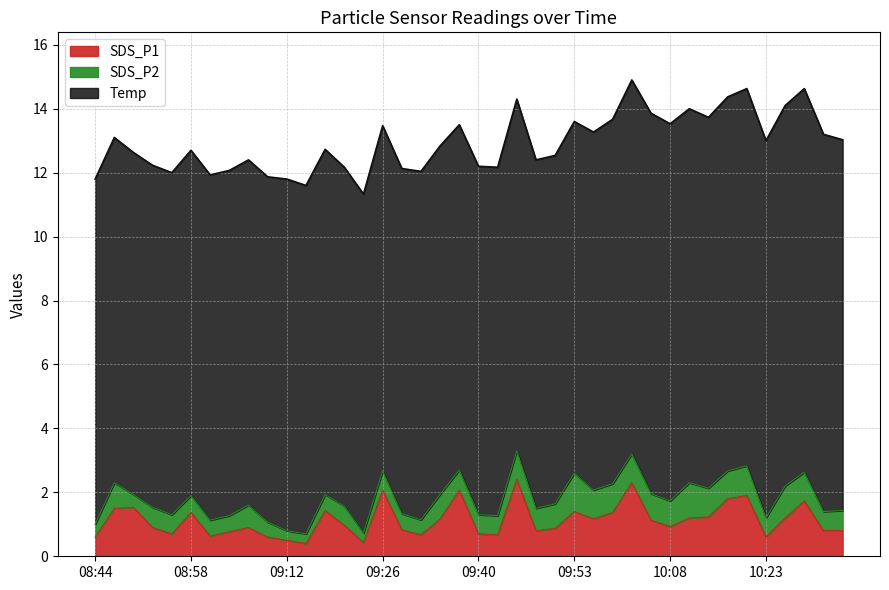

What position from the left is 10:02?

29